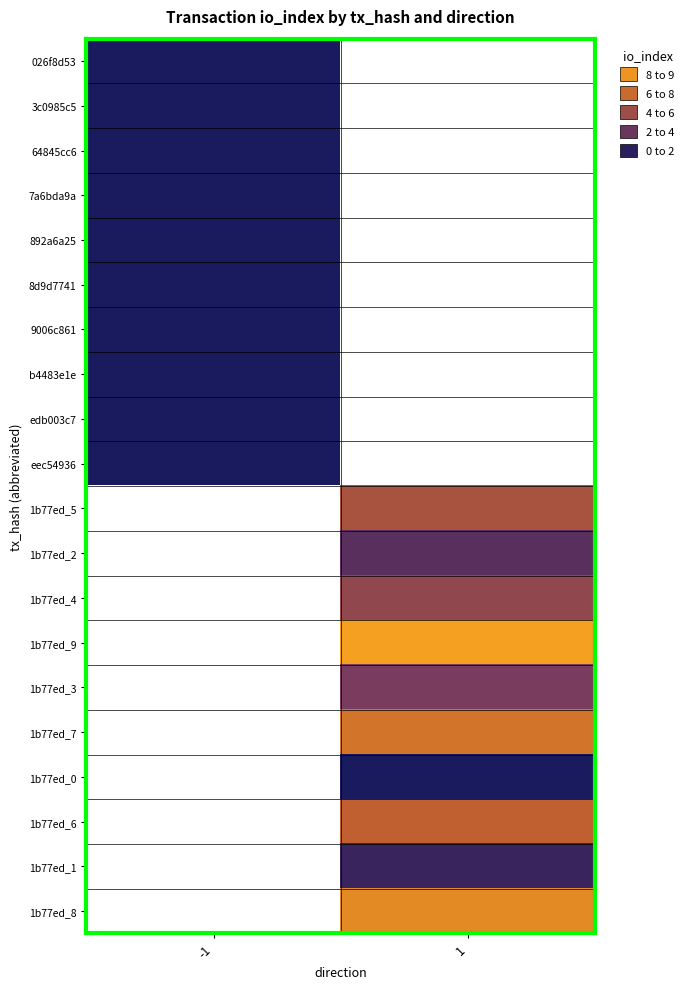

Which label corresponds to the smallest value in the chart?

-1